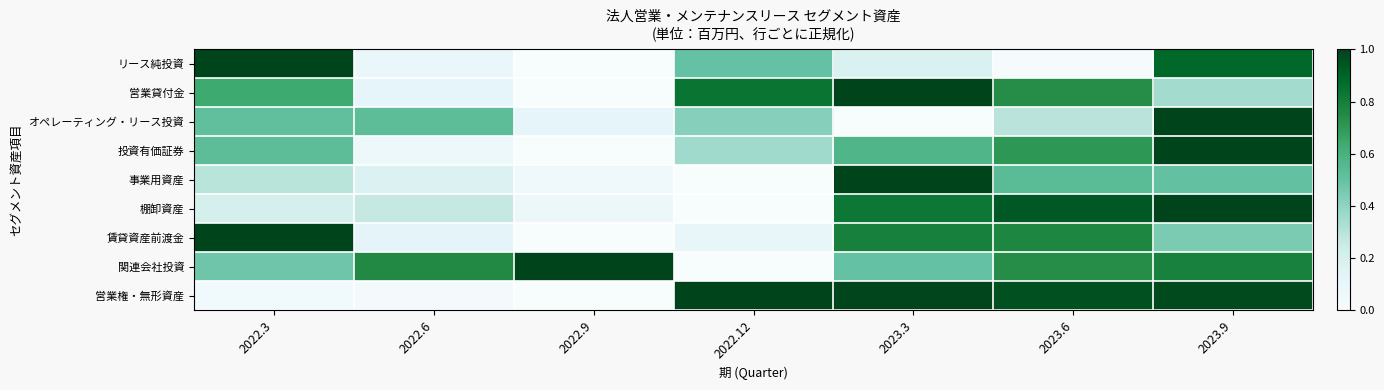

At how many categories does at least one series exceed 0?

7